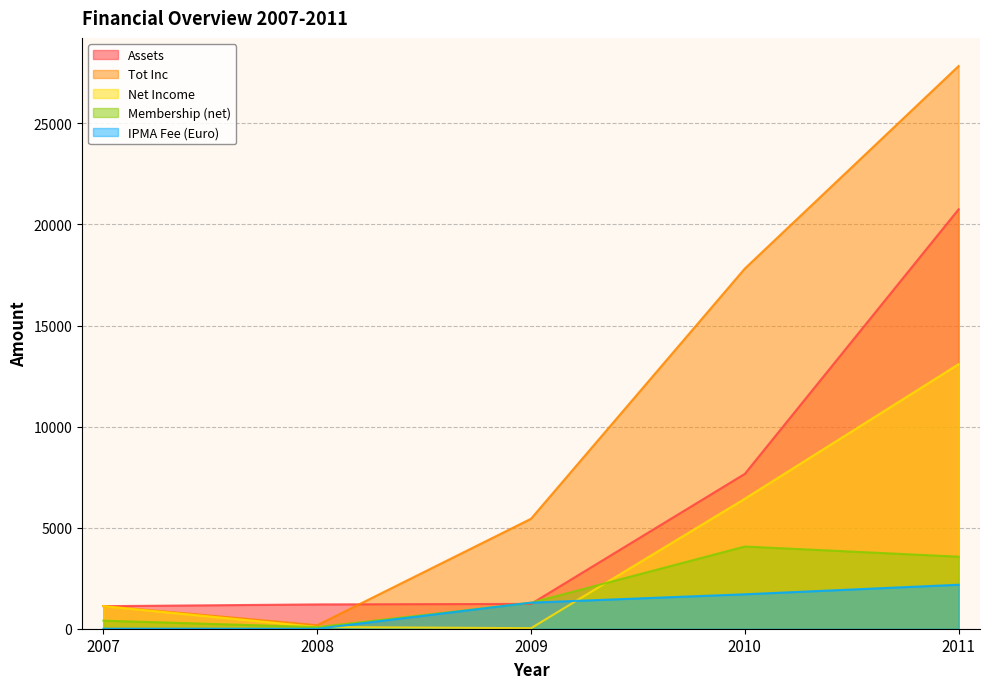

What is the sum of the Net Income values at 2008 and 2011?

13177.5